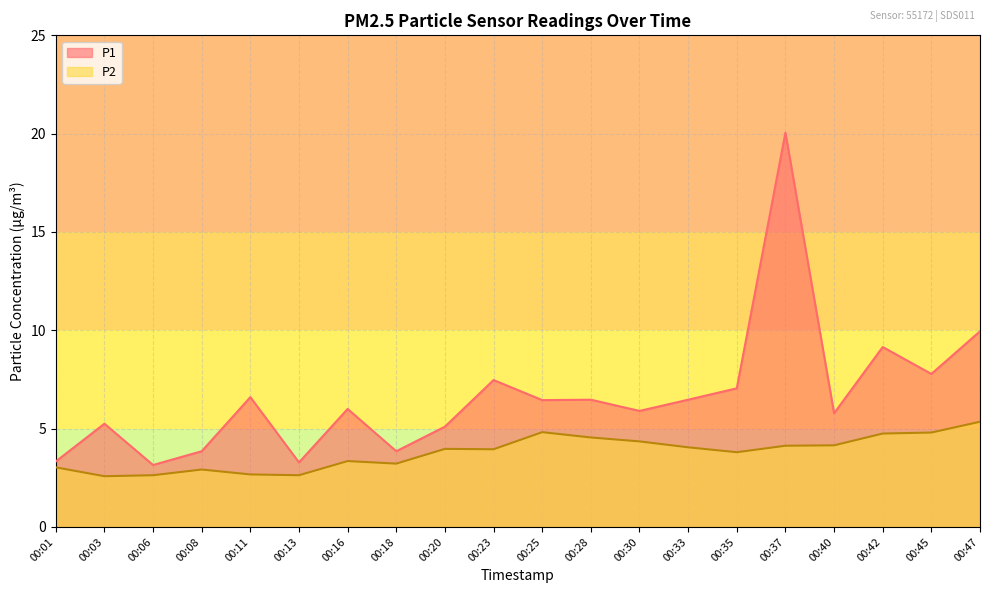

Rank the series by their average value, from lowest to highest.

P2, P1